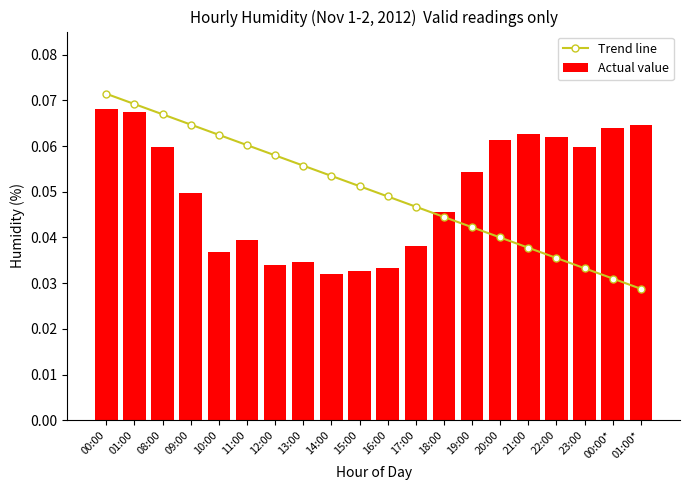

What position from the right is 17:00?

9